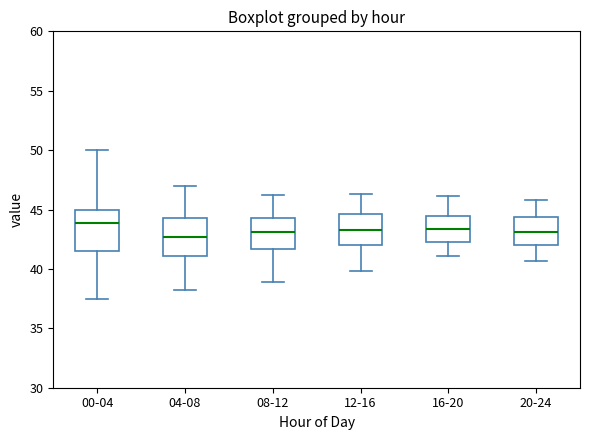

Reading left to right, transcribe this box plot: for each box, give where its median line is, the range the box spans, and where its two whiskers end, as read against the y-axis. The values are not printed on the chart, so give them approximately, as read against the axis.

00-04: median 44.0, box 41.5 to 45.0, whiskers 37.5 to 50.0
04-08: median 42.5, box 41.0 to 44.5, whiskers 38.0 to 47.0
08-12: median 43.0, box 41.5 to 44.5, whiskers 39.0 to 46.0
12-16: median 43.5, box 42.0 to 44.5, whiskers 40.0 to 46.5
16-20: median 43.5, box 42.0 to 44.5, whiskers 41.0 to 46.0
20-24: median 43.0, box 42.0 to 44.5, whiskers 40.5 to 46.0